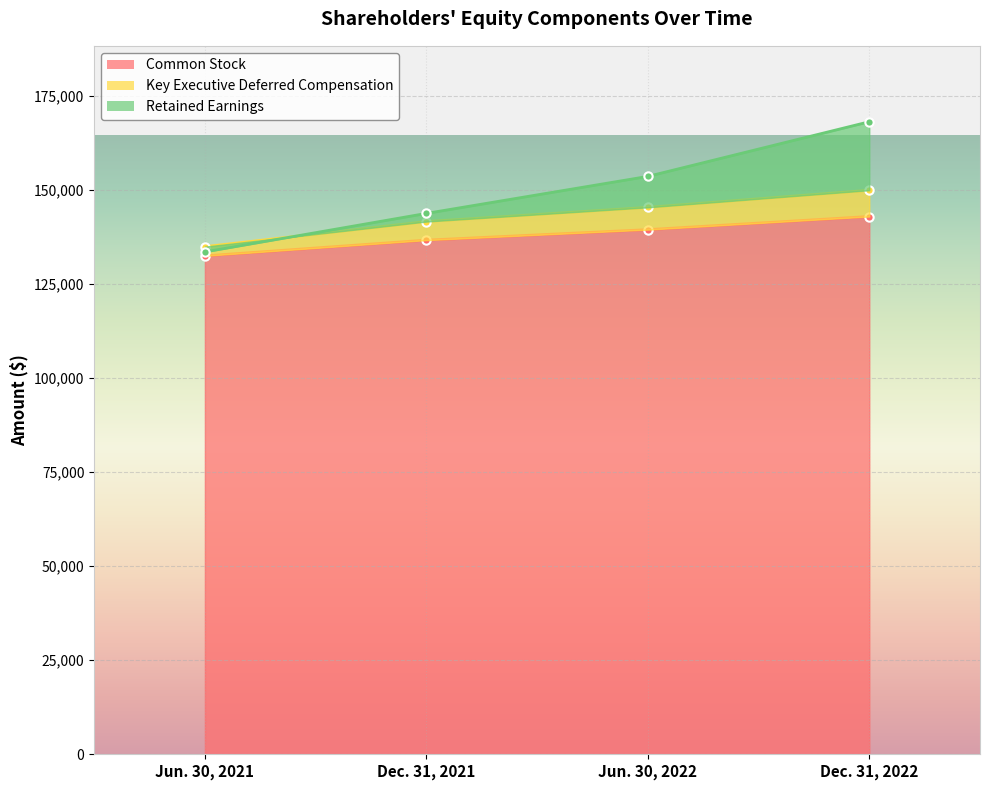

Between Jun. 30, 2021 and Jun. 30, 2022, which series saw the biggest shift?

Retained Earnings